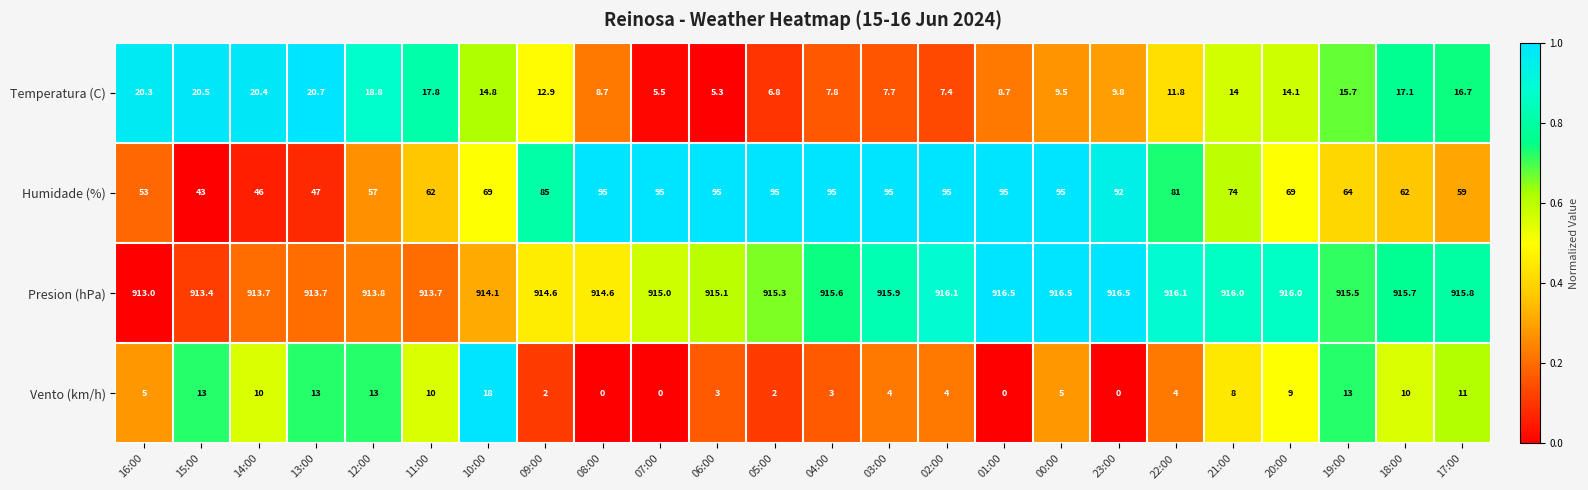

Which series has the widest spread of values?

Humidade (%)